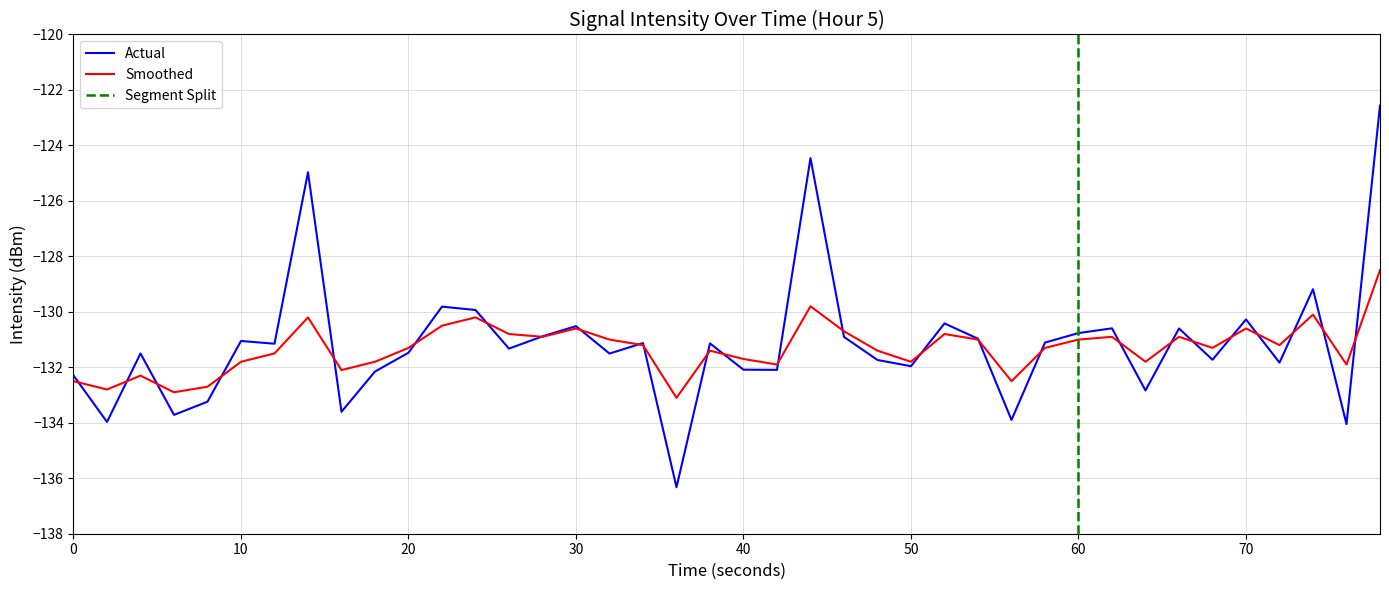

True or false: smoothed has more than 1 points higher than both neighbors.

True